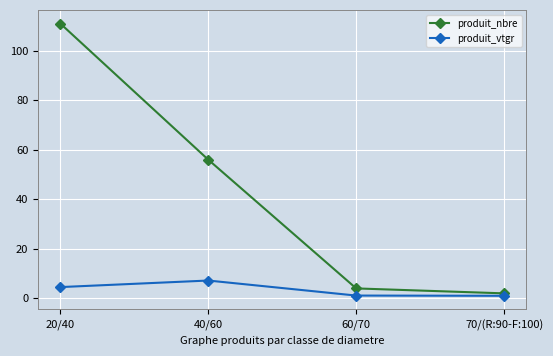

At how many categories does at least one series exceed 92?

1